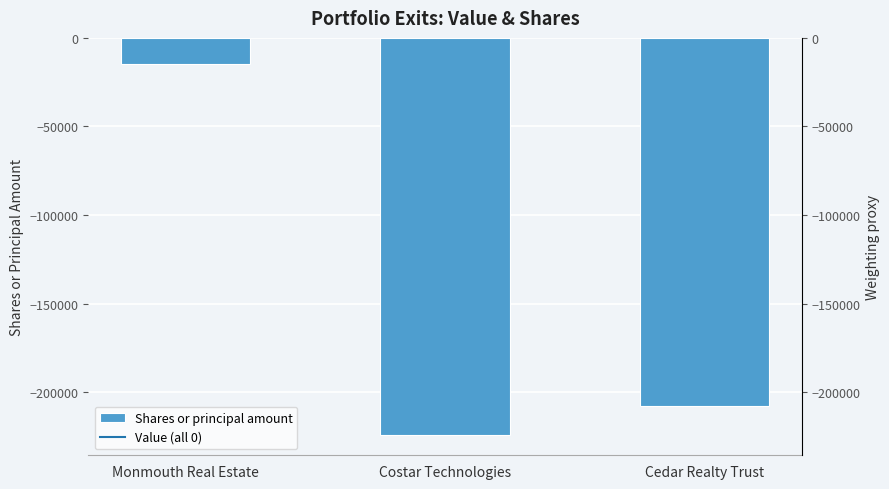

What is the change in value from Costar Technologies to Cedar Realty Trust?

+16751